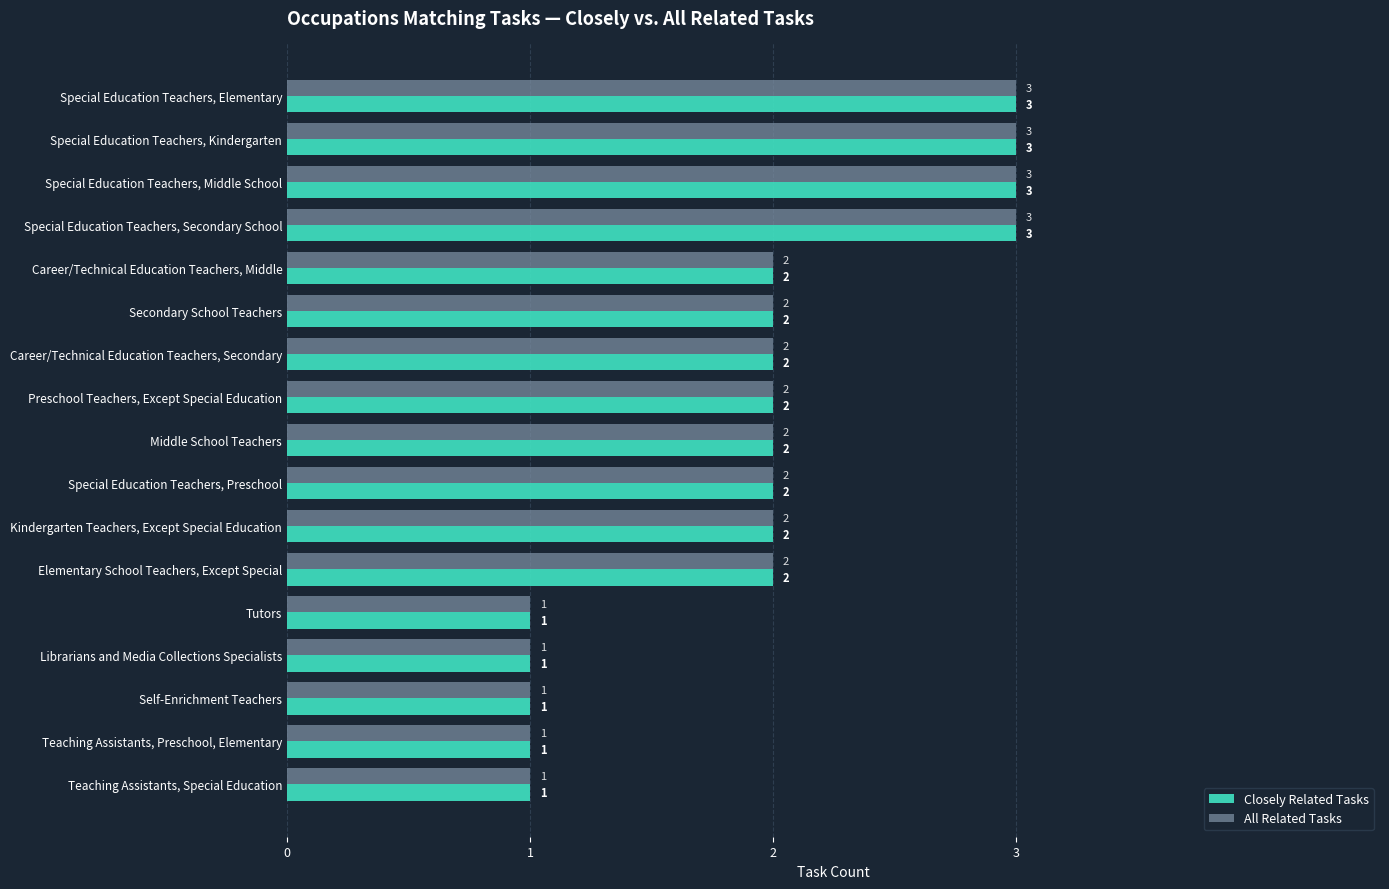

What is the highest value of the Closely Related Tasks series?

3